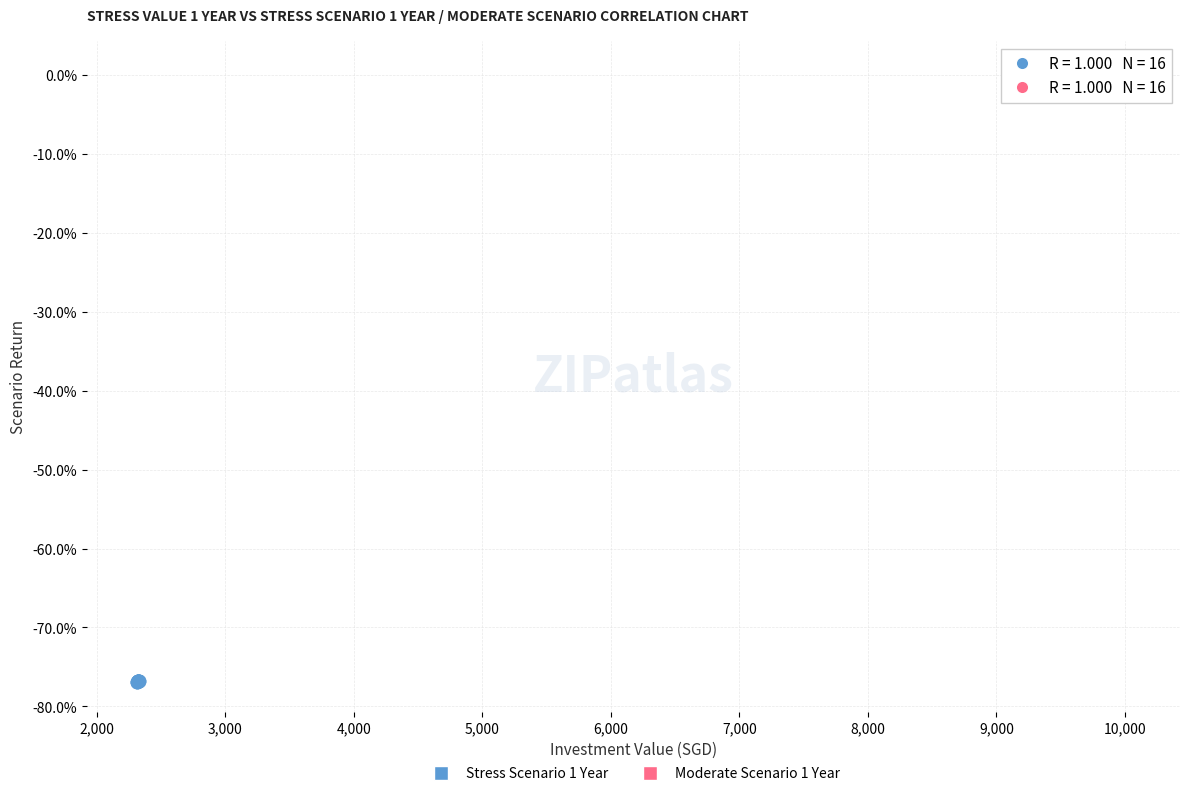

What are all the series names shown in the legend?

Stress Scenario 1 Year, Moderate Scenario 1 Year